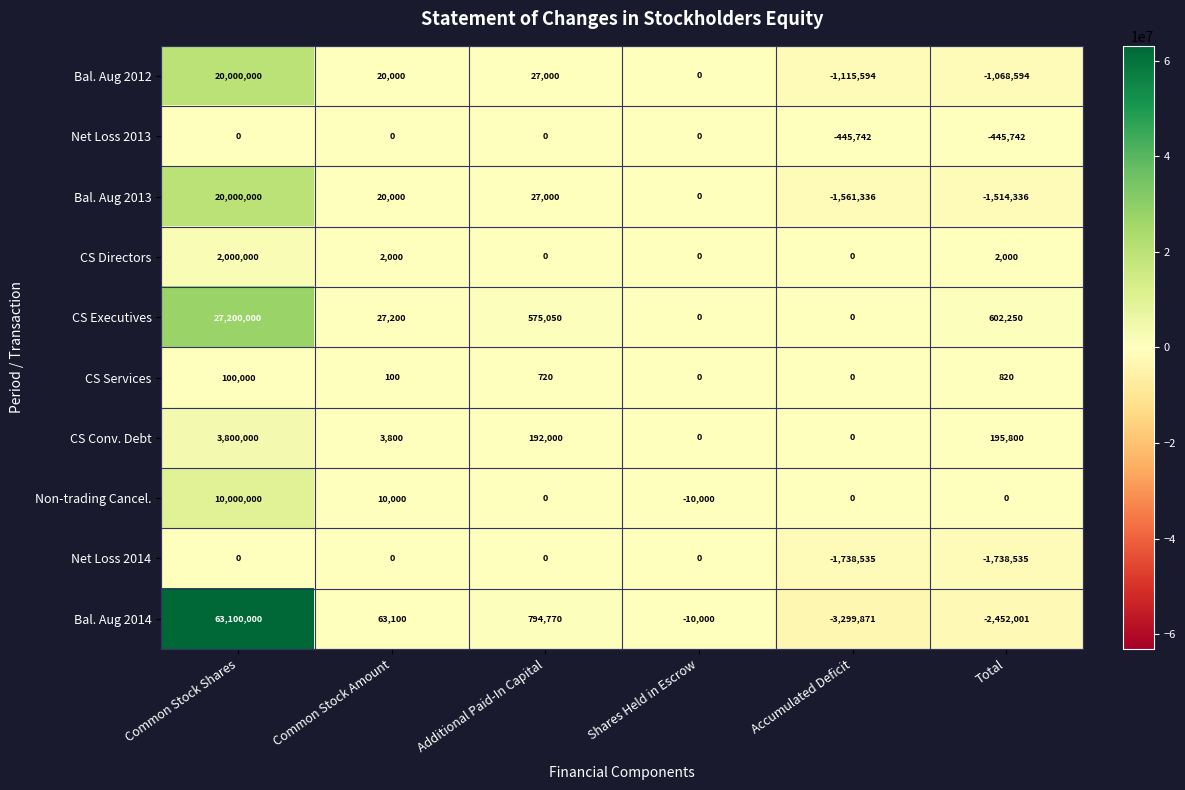

What is the total value across all series at Common Stock Amount?

146200